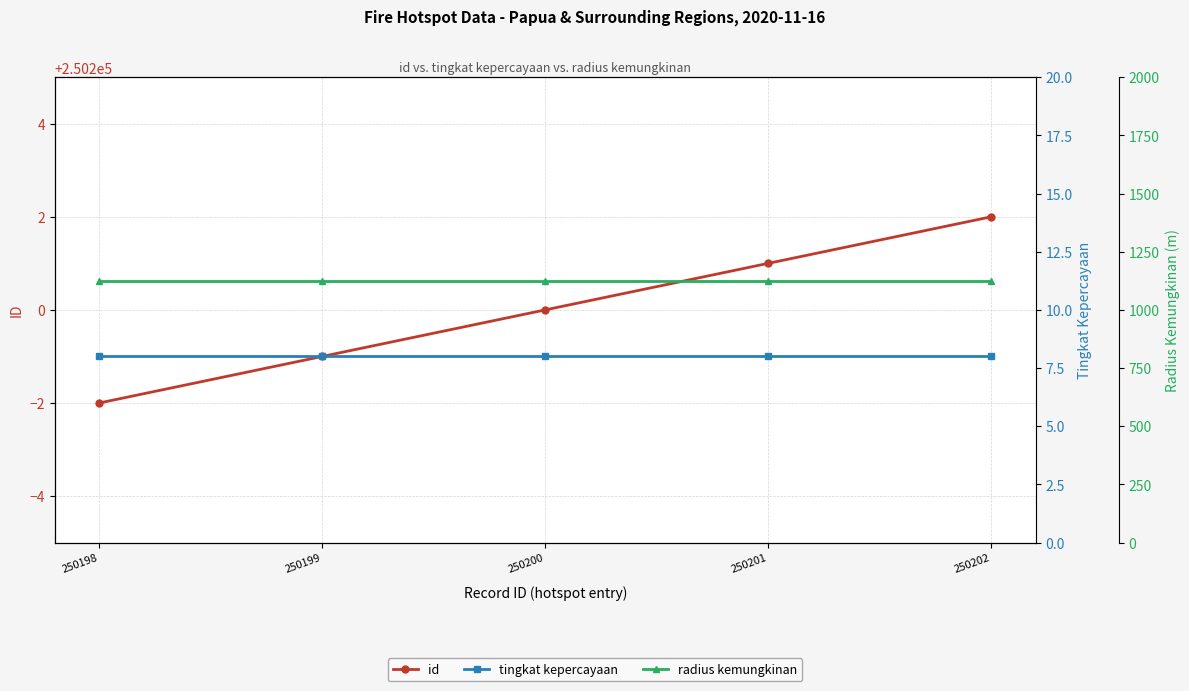

At how many categories does at least one series exceed 129181?

5